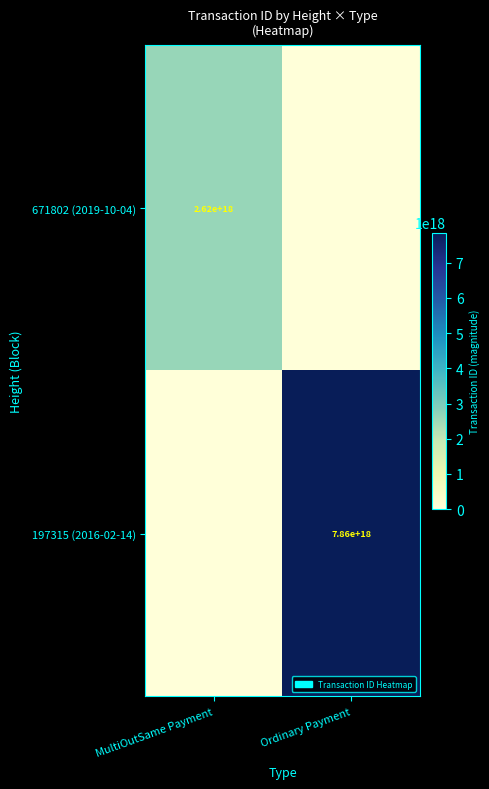

True or false: 671802 (2019-10-04) has a value of 2620000000000000000 at MultiOutSame Payment.

True